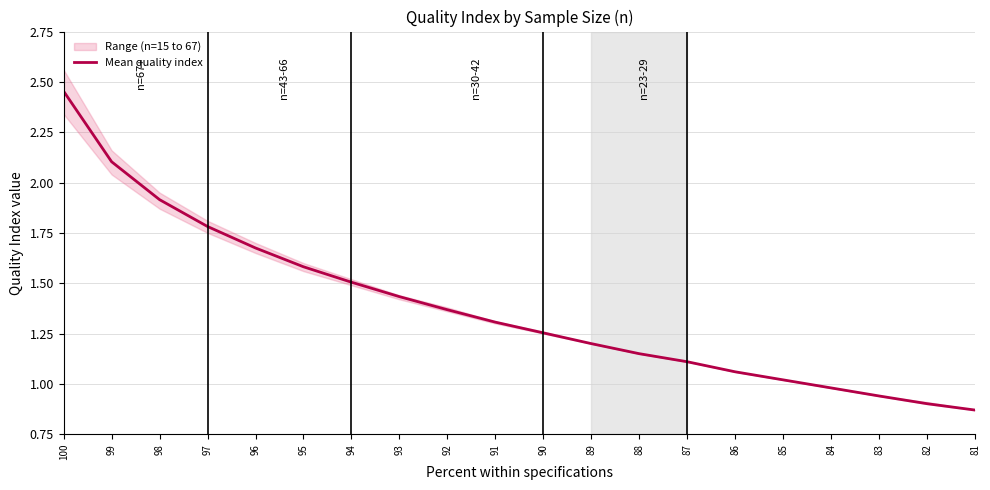

Rank the categories by value from highest to lowest.

100, 99, 98, 97, 96, 95, 94, 93, 92, 91, 90, 89, 88, 87, 86, 85, 84, 83, 82, 81